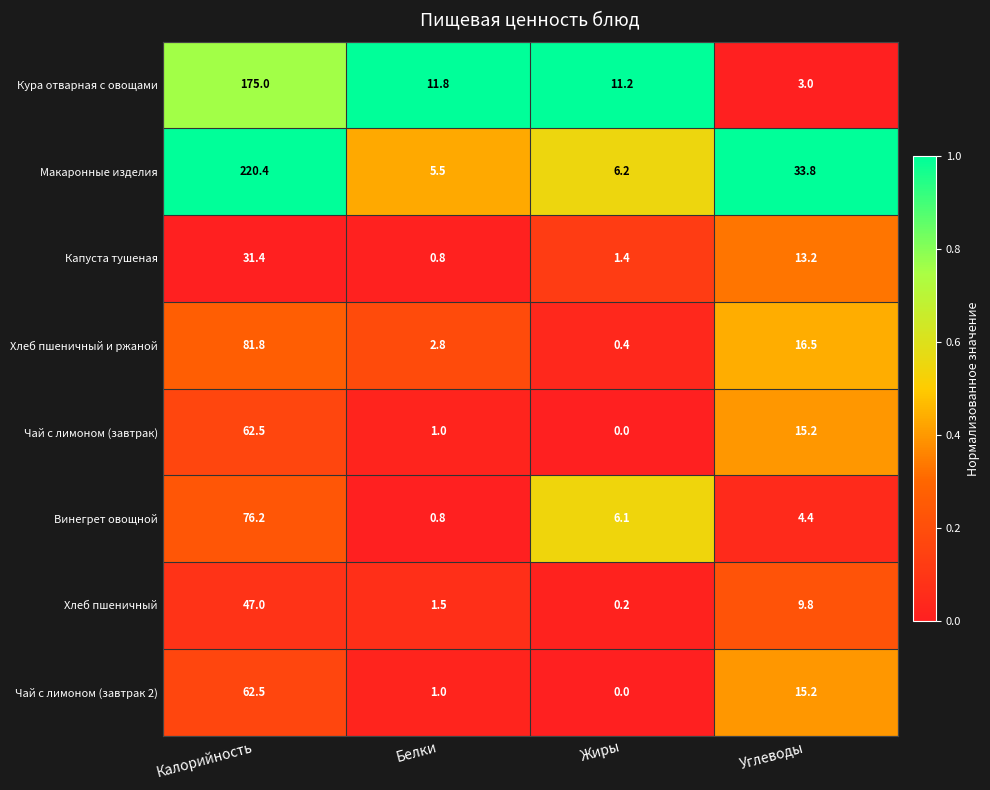

What is the lowest value of the Кура отварная с овощами series?

3.0